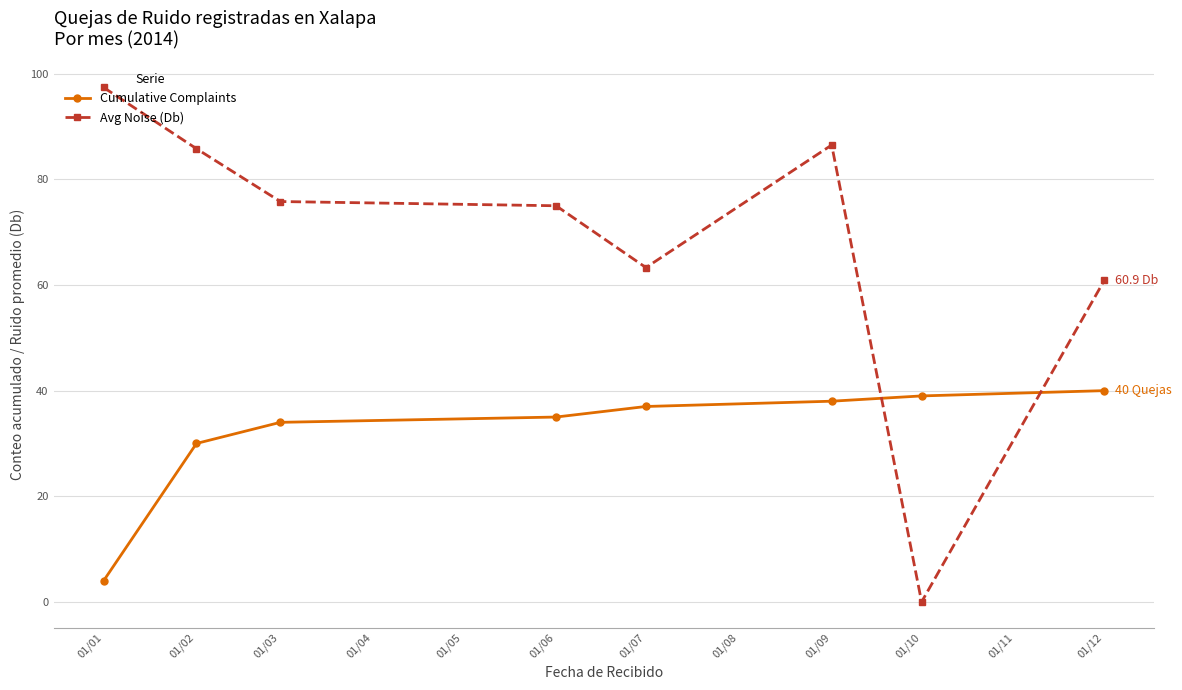

How many series are shown in this chart?

2